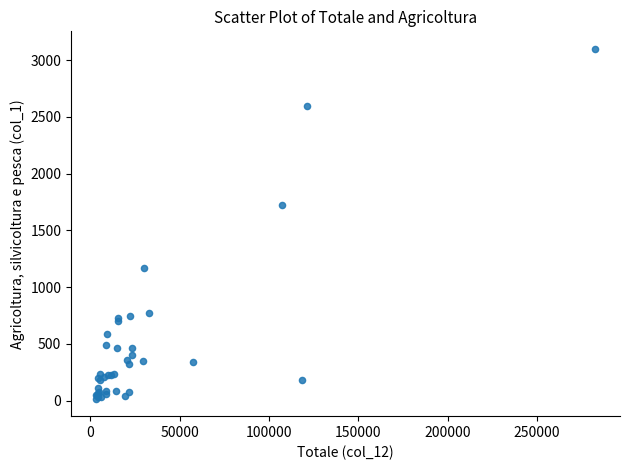

What Y value in the scatter plot is closest to 1557?

1725.7